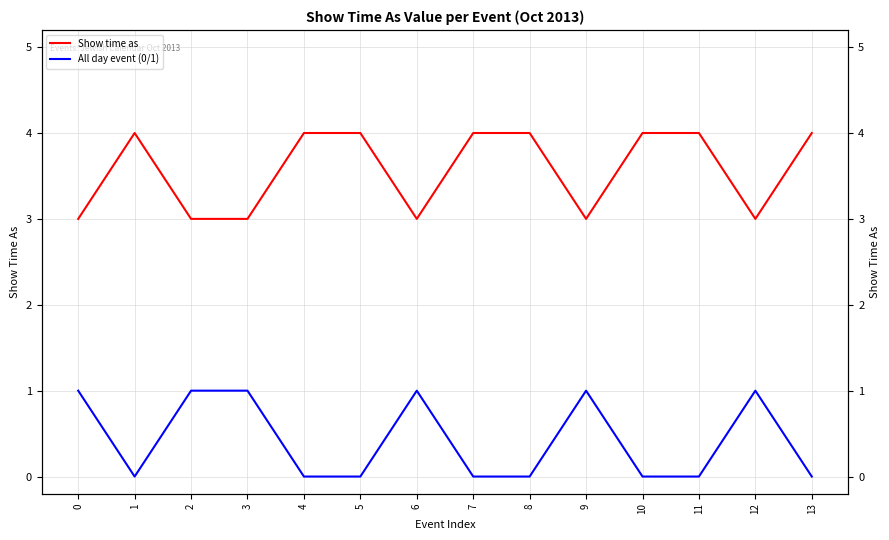

True or false: All day event (0/1) has more than 2 points higher than both neighbors.

True